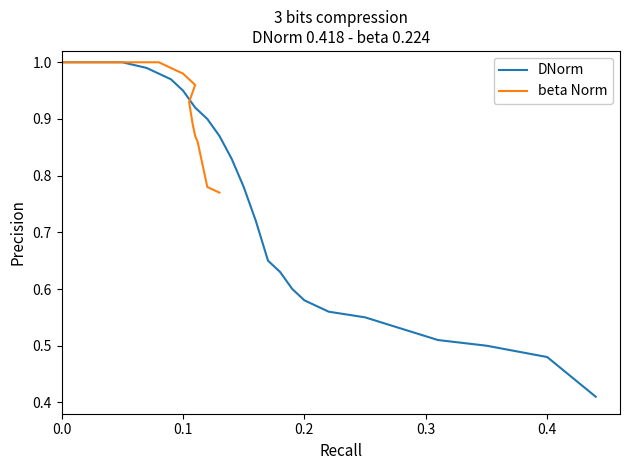

Rank the series by their average value, from lowest to highest.

DNorm, beta Norm